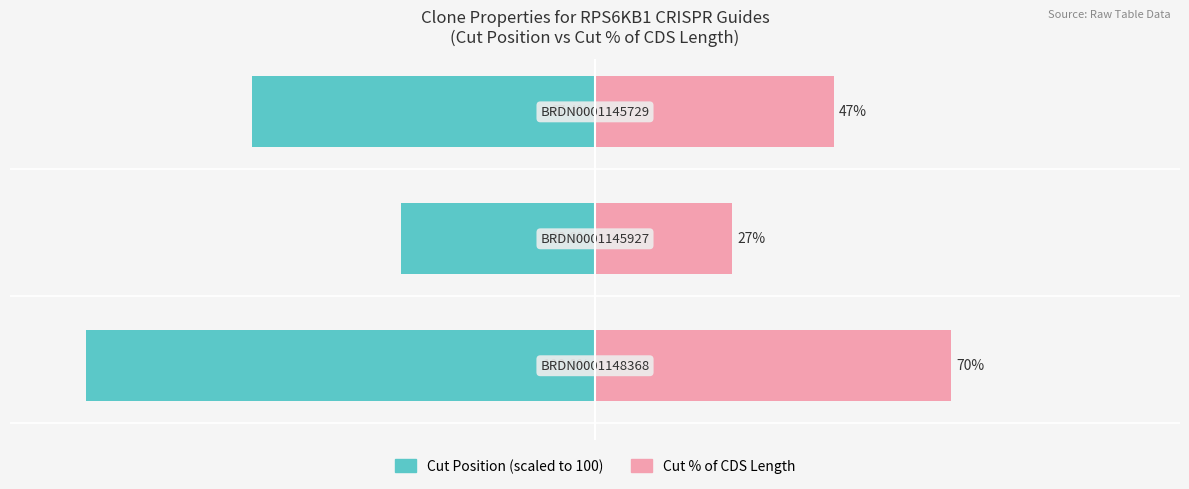

At how many categories does at least one series exceed -43?

3